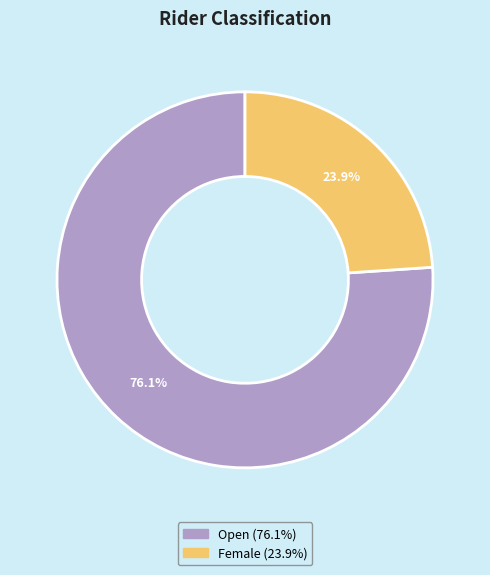

Is there any slice that represents more than half of the pie?

Yes